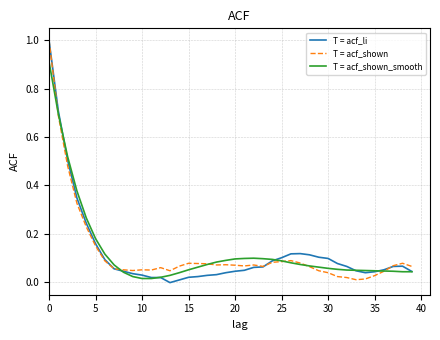

Is this an area chart (filled region under the line)?

No